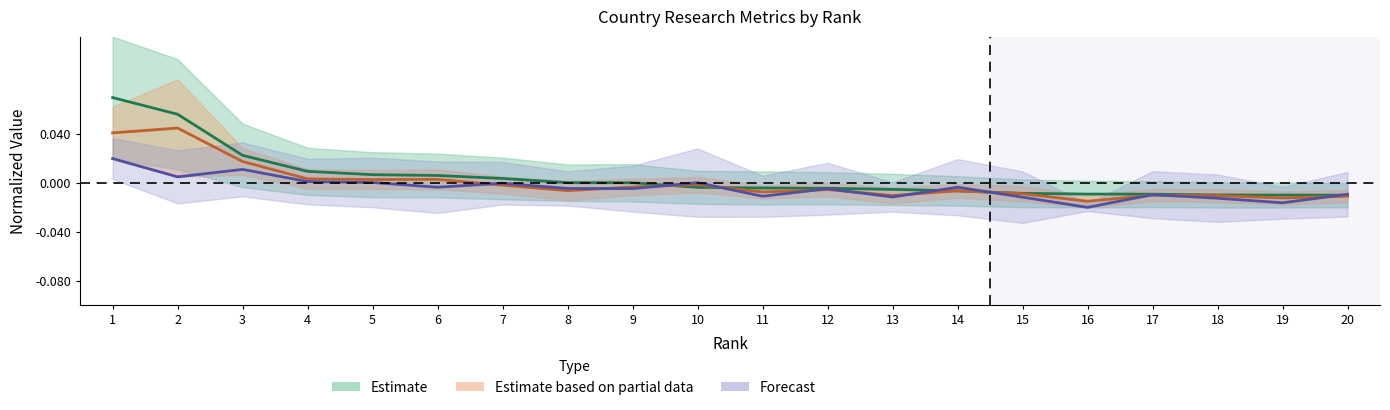

How many values in Documents are below zero?

11